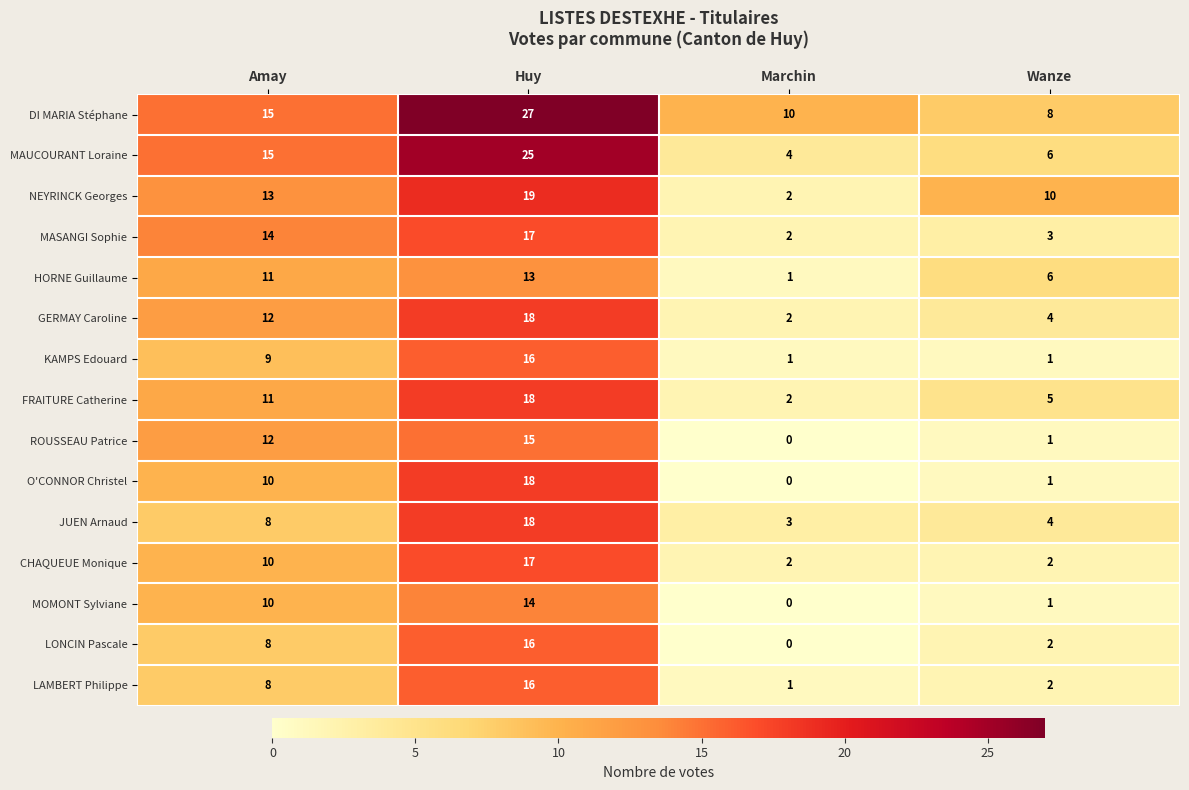

What is the difference between the LONCIN Pascale values at Amay and Wanze?

6